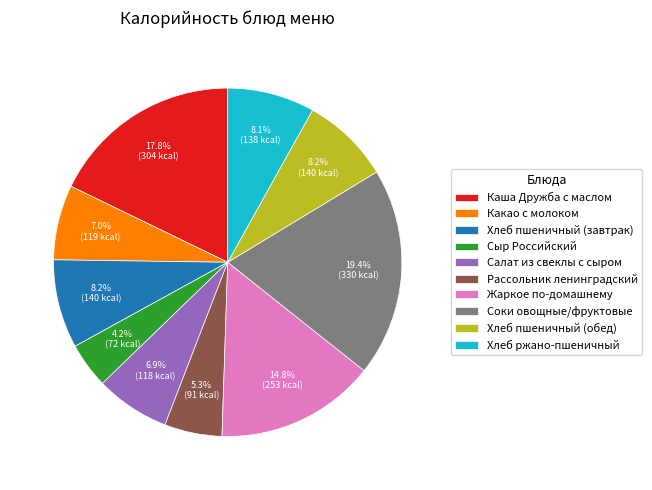

Count the number of slices in the pie.

10